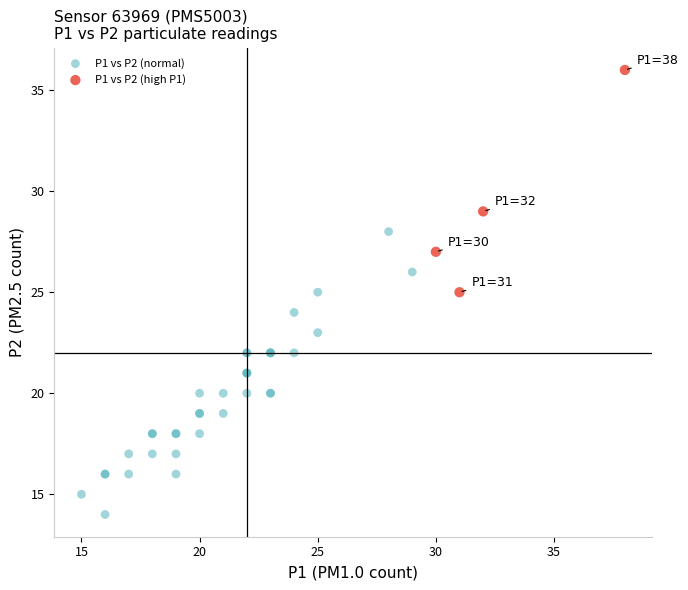

Which series reaches the maximum Y coordinate?

P1 vs P2 (high P1)